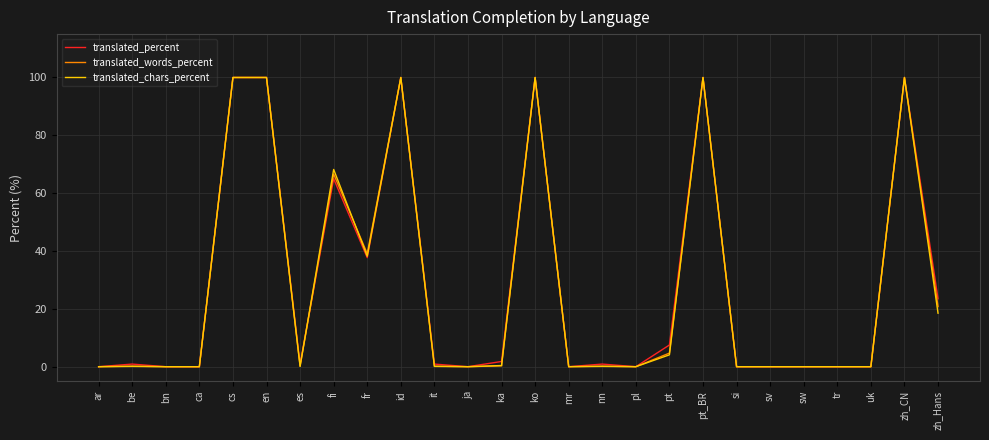

The translated_percent series shows -56.2 at sv. True or false?

False